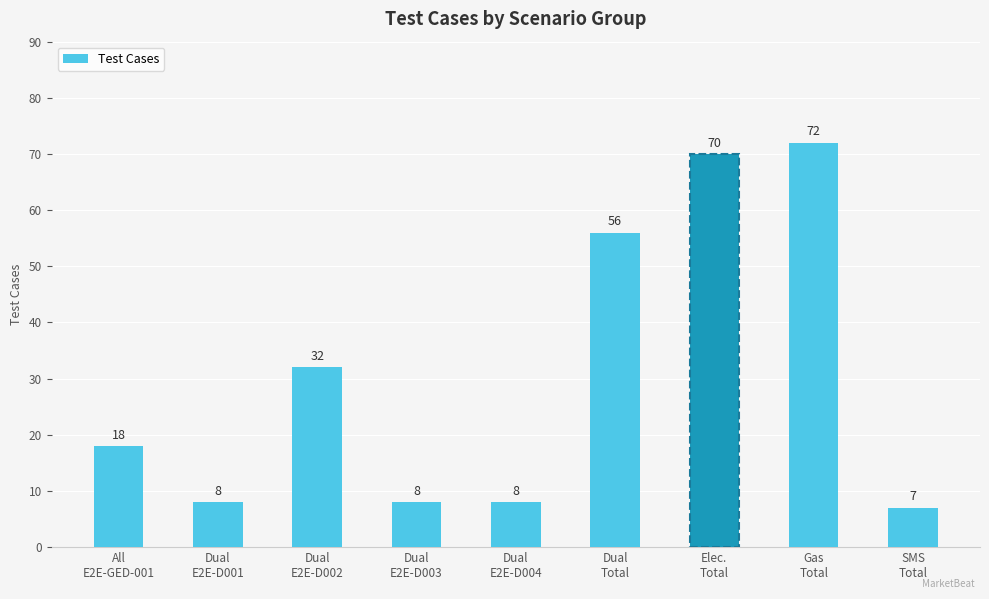

What position from the left is Elec.
Total?

7